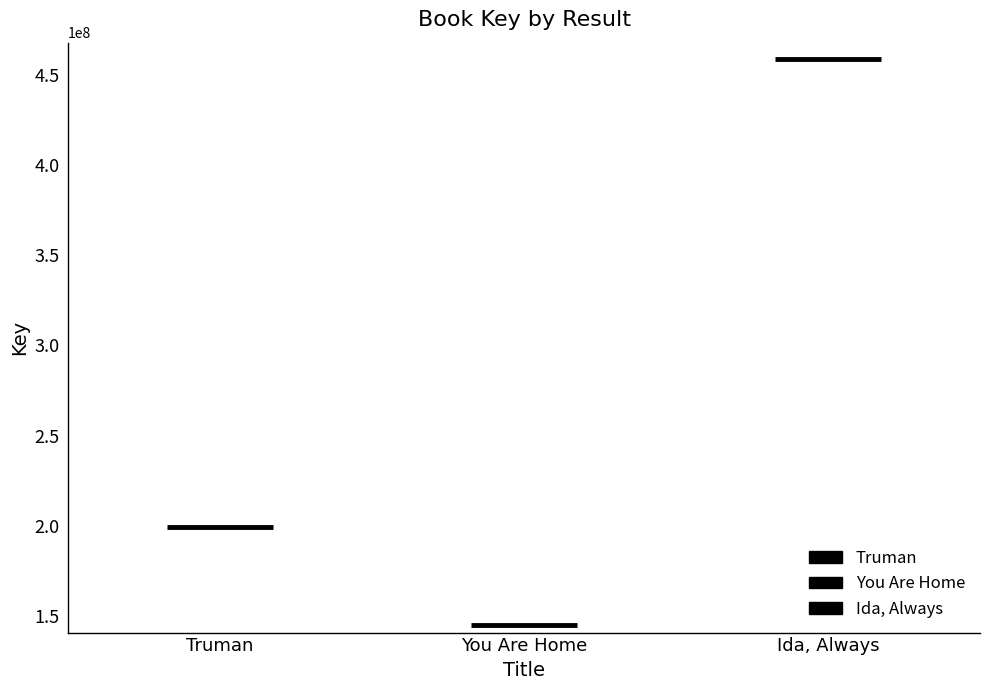

What is the sum of the Truman values at You Are Home and Truman?

398630056